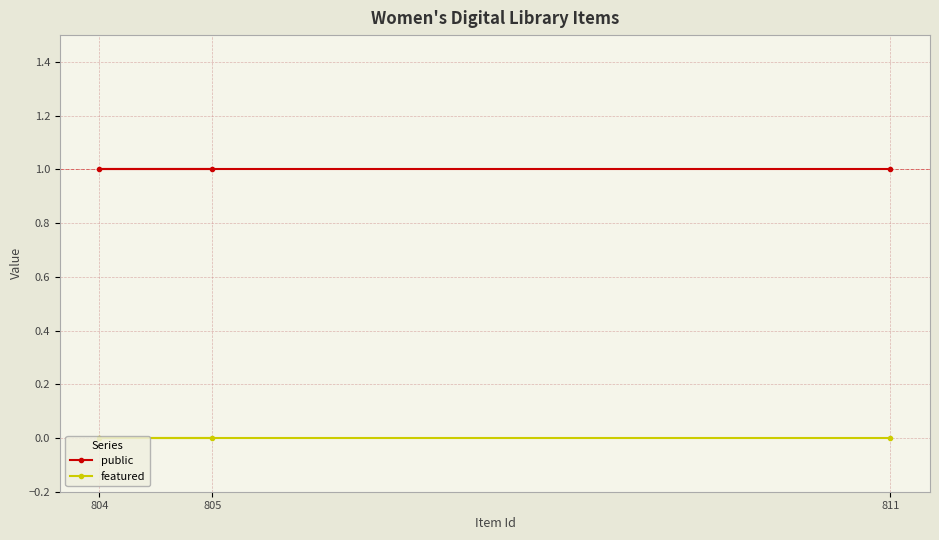

The public series shows 1 at 805. True or false?

True